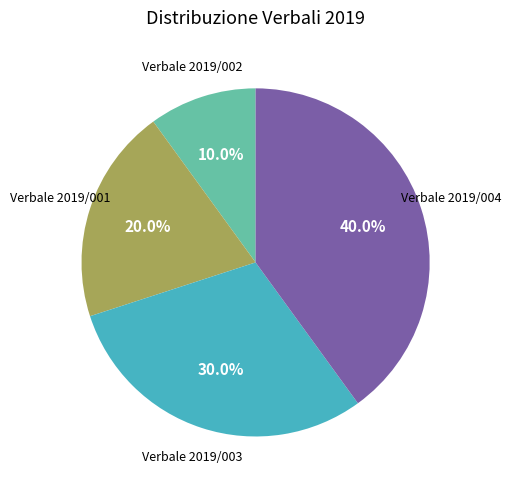

To the nearest percent, what is the difference between the largest and smallest slice percentages?

30%